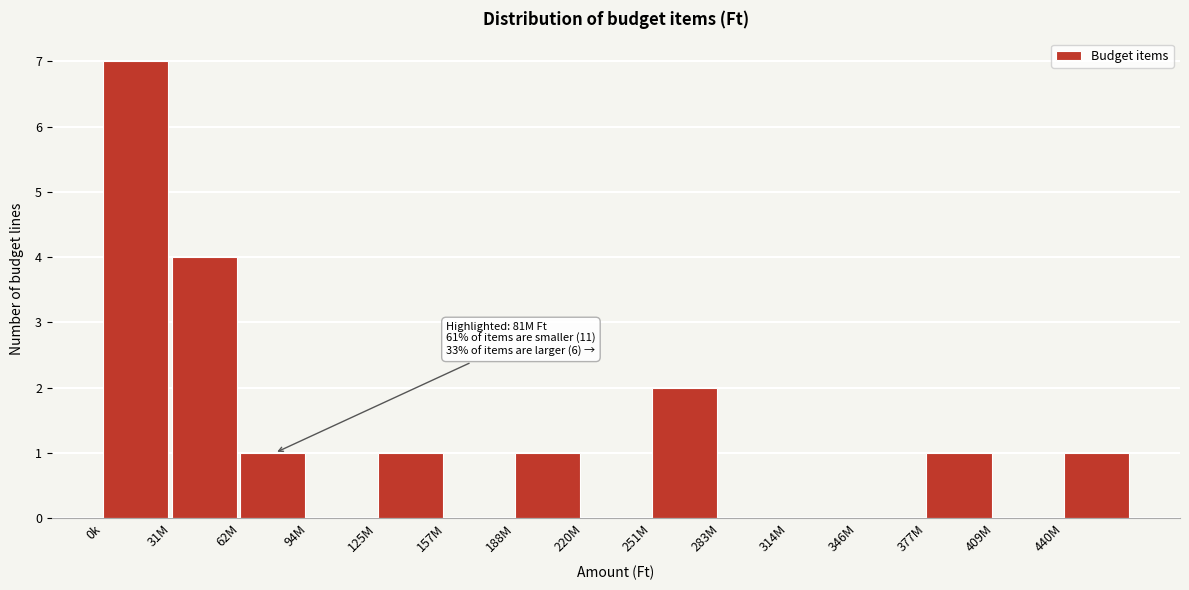

Reading right to left, transcribe all the data shown in this chart.

440M=1	409M=0	377M=1	346M=0	314M=0	283M=0	251M=2	220M=0	188M=1	157M=0	125M=1	94M=0	62M=1	31M=4	0k=7